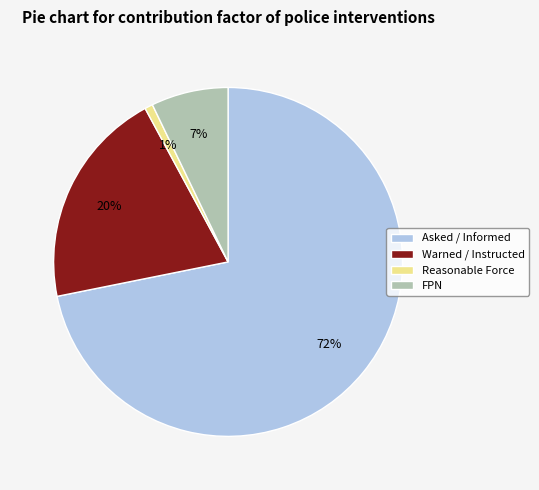

What percentage is the Reasonable Force slice, to the nearest percent?

1%